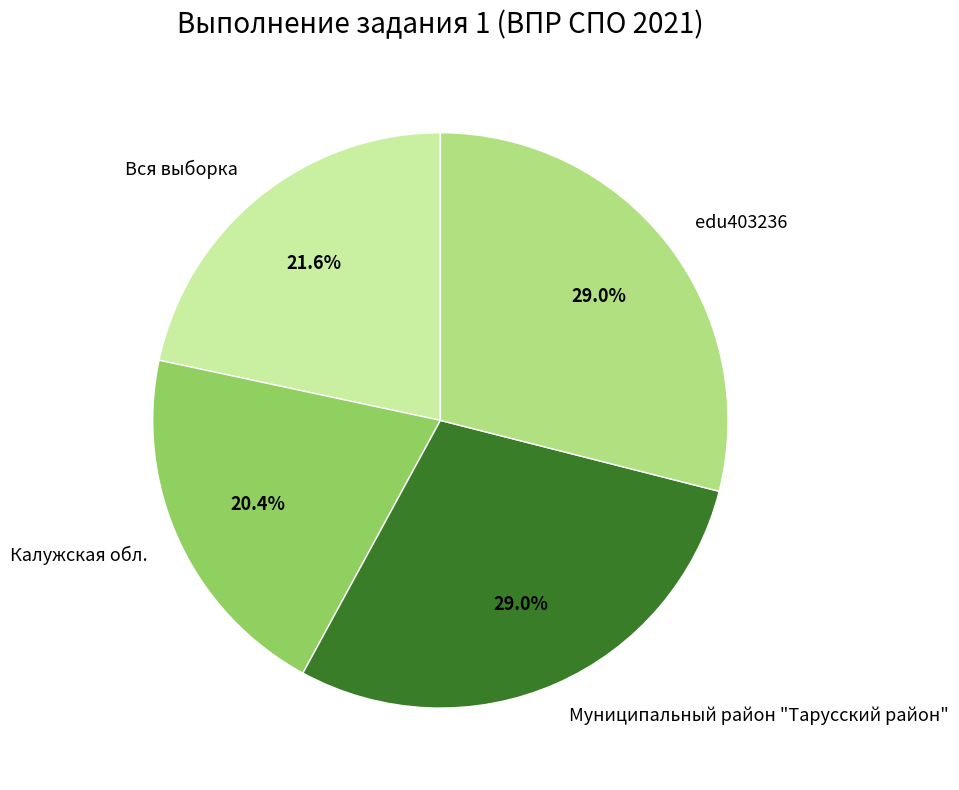

Between Калужская обл. and Вся выборка, which is larger?

Вся выборка